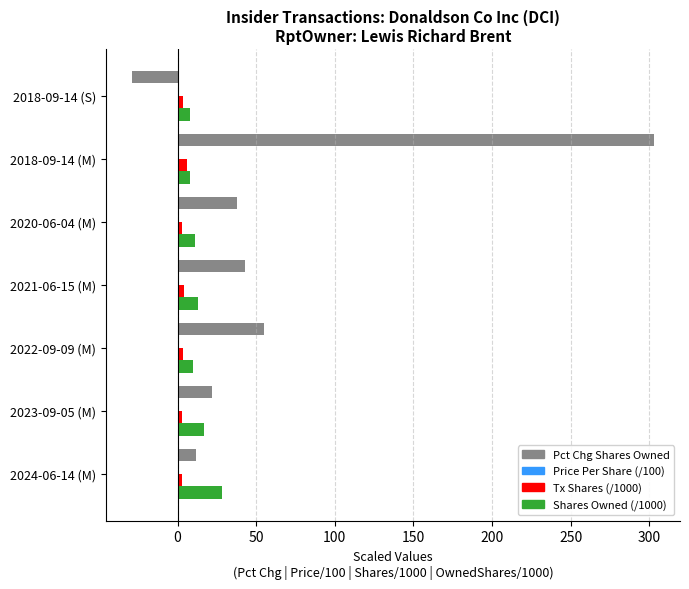

At which category is the sum across all series the highest?

2018-09-14 (M)